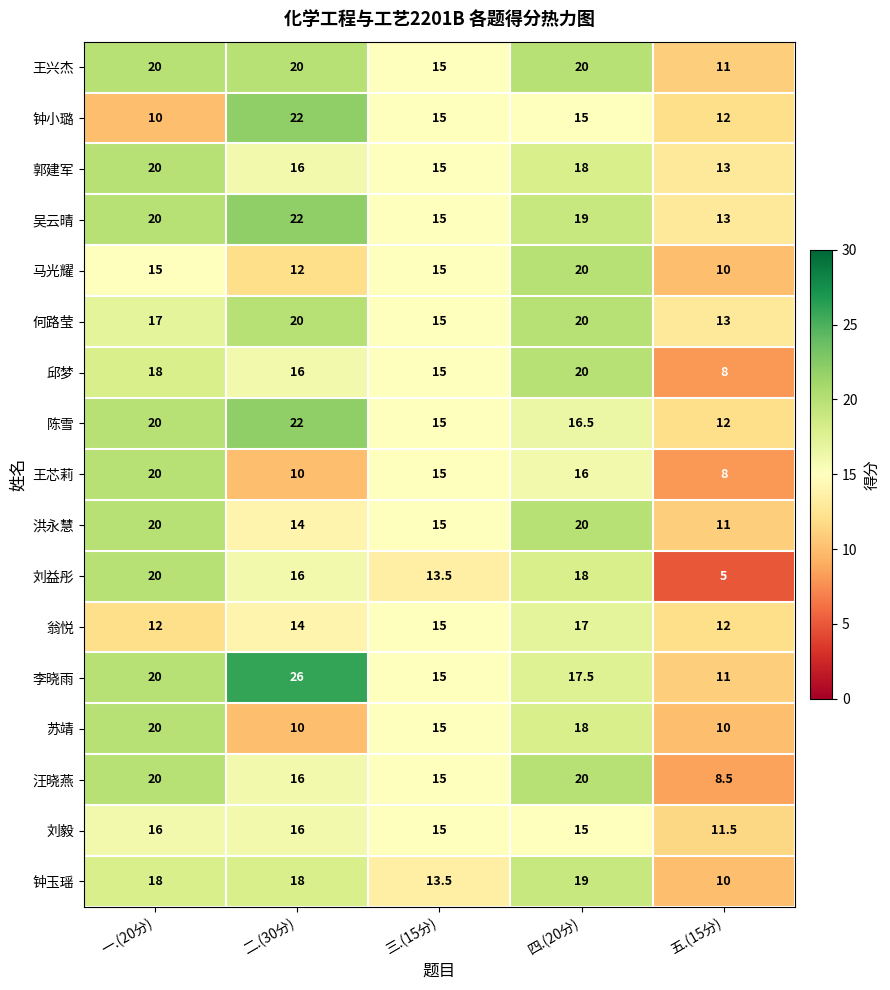

What is the lowest value of the 苏靖 series?

10.0